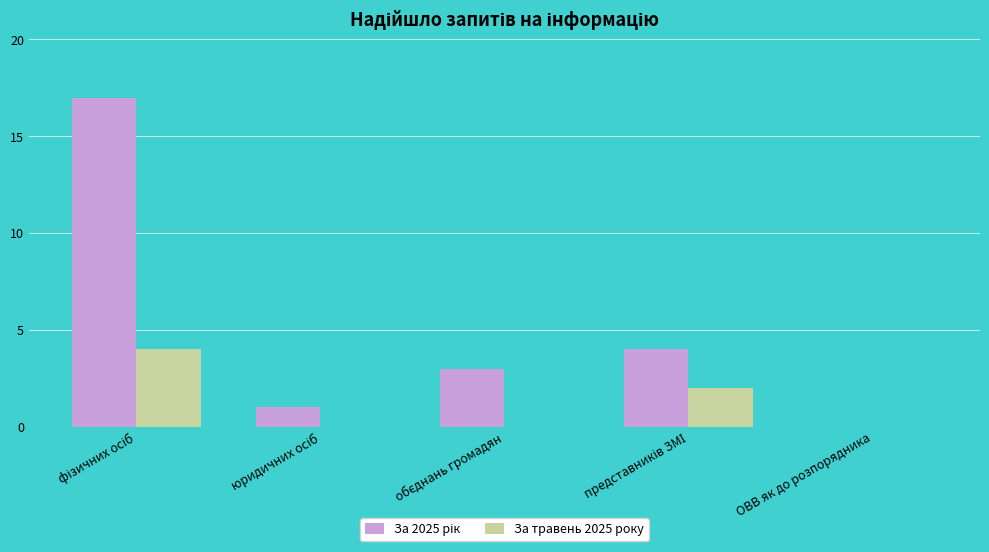

What is the maximum value for За травень 2025 року?

4